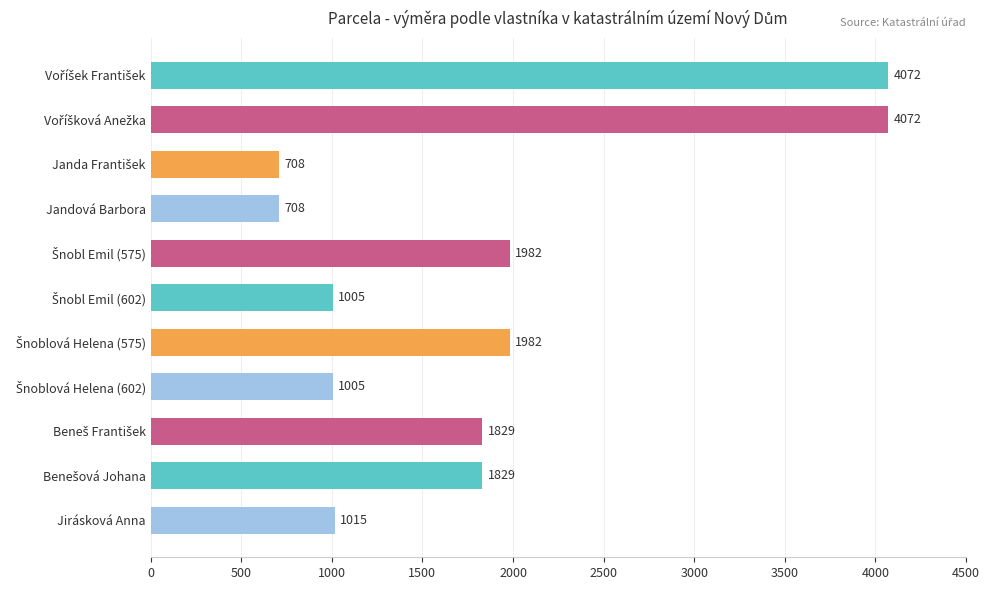

What is the value of the 4th bar from the top?

708